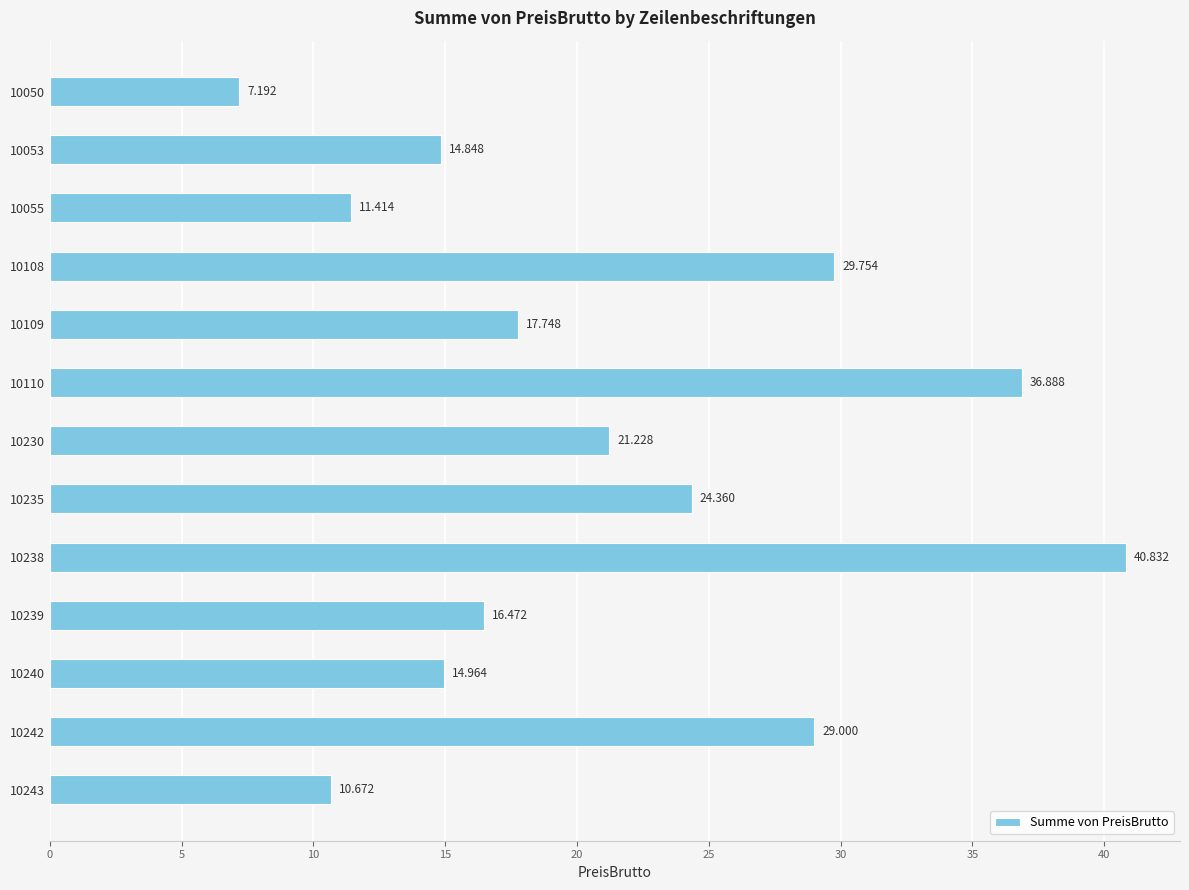

How many bars are there in total?

13